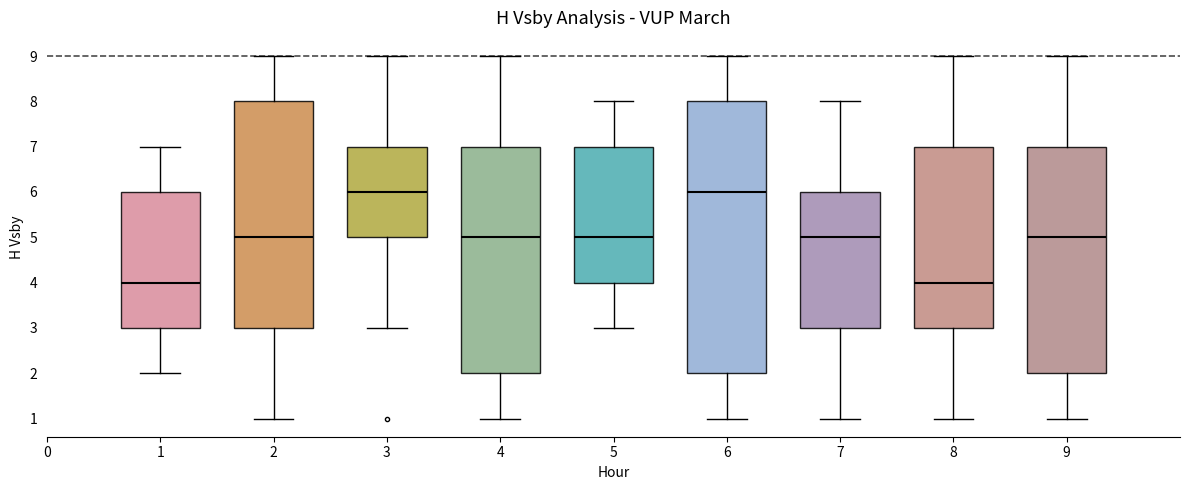

Reading left to right, read every box against the y-axis: the position of its median line, the range the box covers, and the ends of its whiskers. The values are not printed on the chart, so give them approximately, as read against the axis.

1: median 4, box 3 to 6, whiskers 2 to 7
2: median 5, box 3 to 8, whiskers 1 to 9
3: median 6, box 5 to 7, whiskers 3 to 9
4: median 5, box 2 to 7, whiskers 1 to 9
5: median 5, box 4 to 7, whiskers 3 to 8
6: median 6, box 2 to 8, whiskers 1 to 9
7: median 5, box 3 to 6, whiskers 1 to 8
8: median 4, box 3 to 7, whiskers 1 to 9
9: median 5, box 2 to 7, whiskers 1 to 9